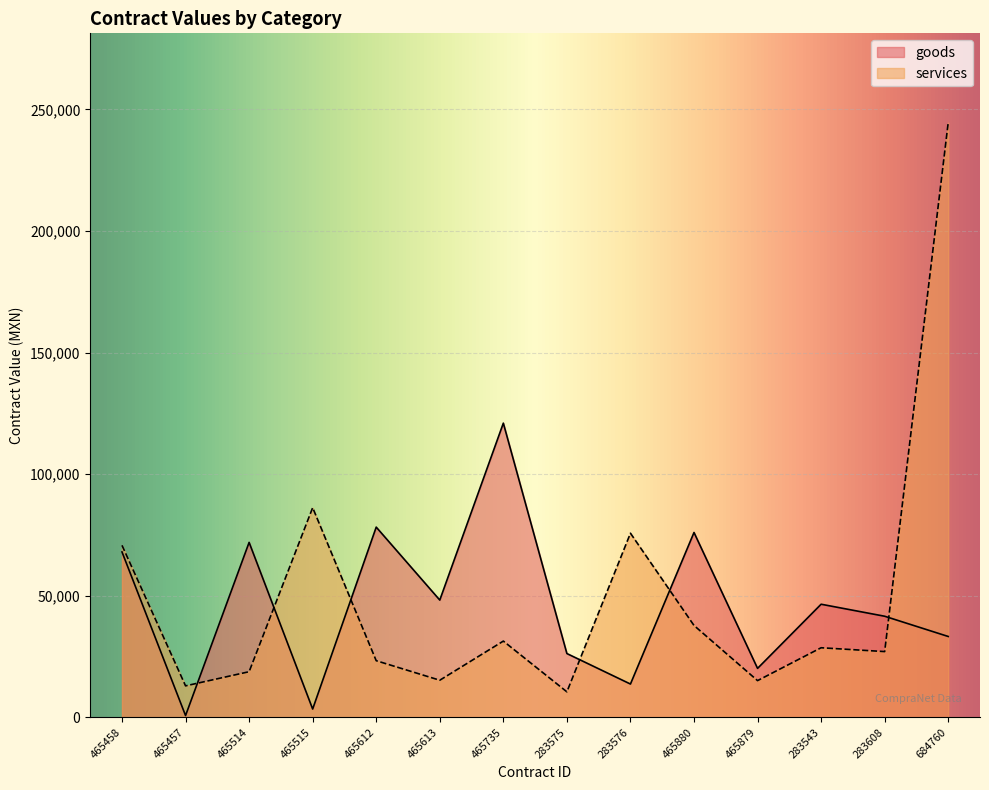

Which series has the largest total across all categories?

services